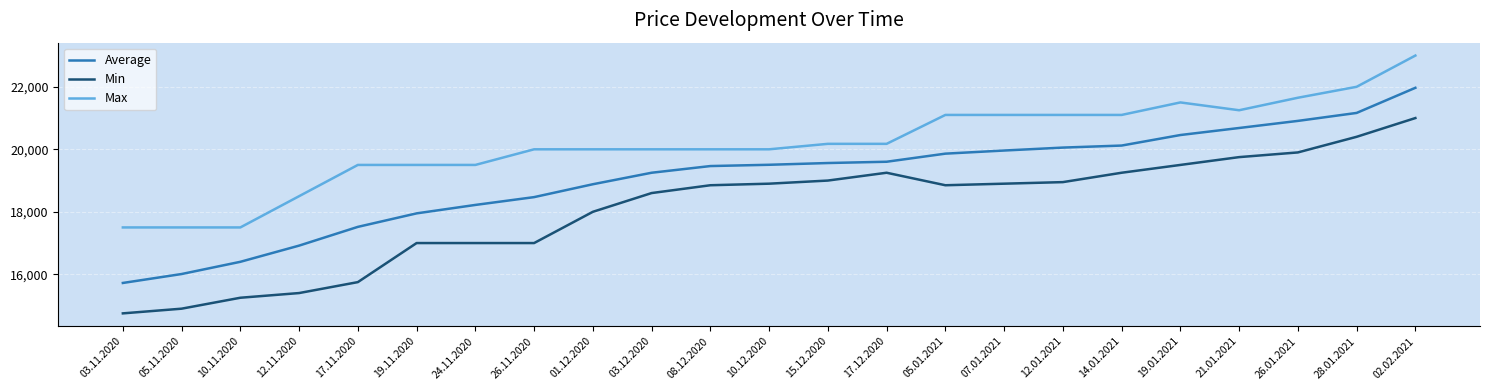

What value does the Min series have at 15.12.2020?

19000